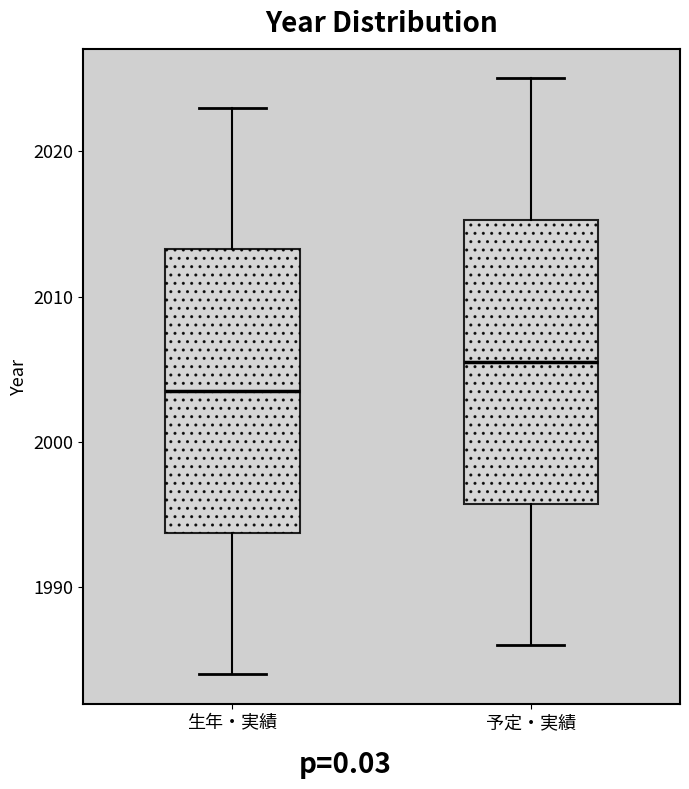

Reading left to right, transcribe this box plot: for each box, give where its median line is, the range the box spans, and where its two whiskers end, as read against the y-axis. The values are not printed on the chart, so give them approximately, as read against the axis.

生年・実績: median 2004, box 1994 to 2013, whiskers 1984 to 2023
予定・実績: median 2006, box 1996 to 2015, whiskers 1986 to 2025